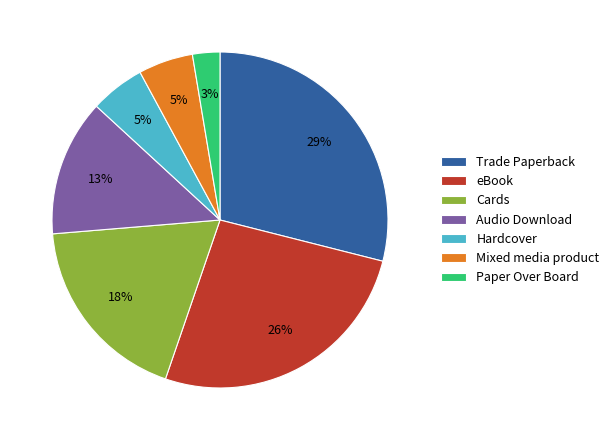

To the nearest percent, what is the difference between the largest and smallest slice percentages?

26%